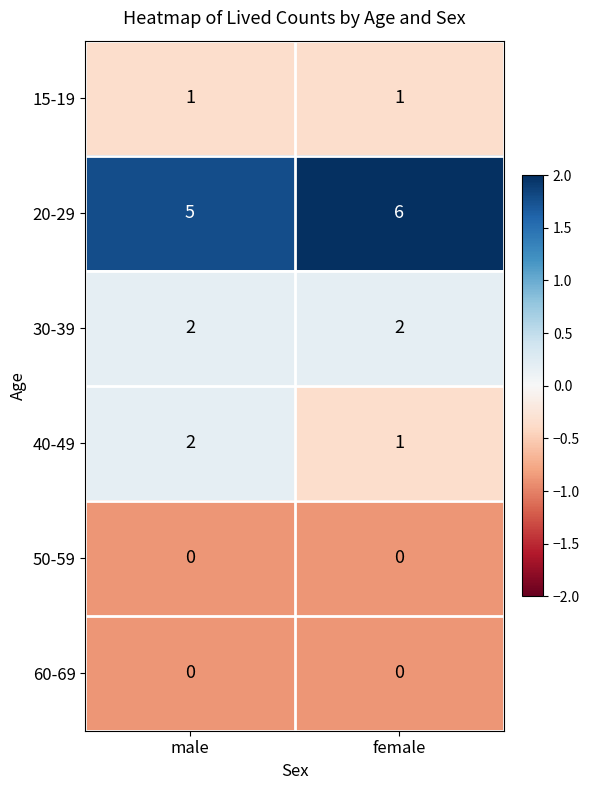

Rank the categories by 20-29 value from highest to lowest.

female, male